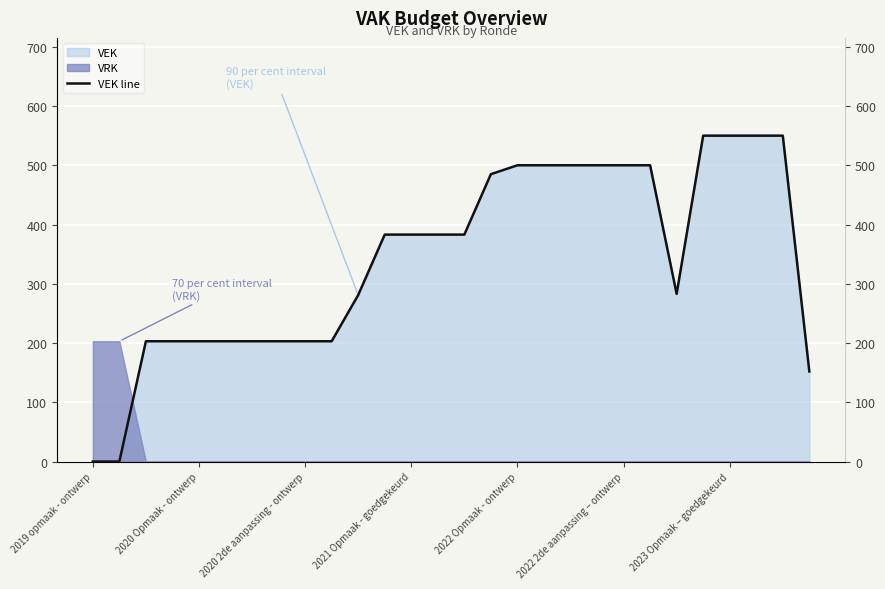

Approximately how many times larger is the value at 2020 2de aanpassing - ontwerp compared to 9?

1.0